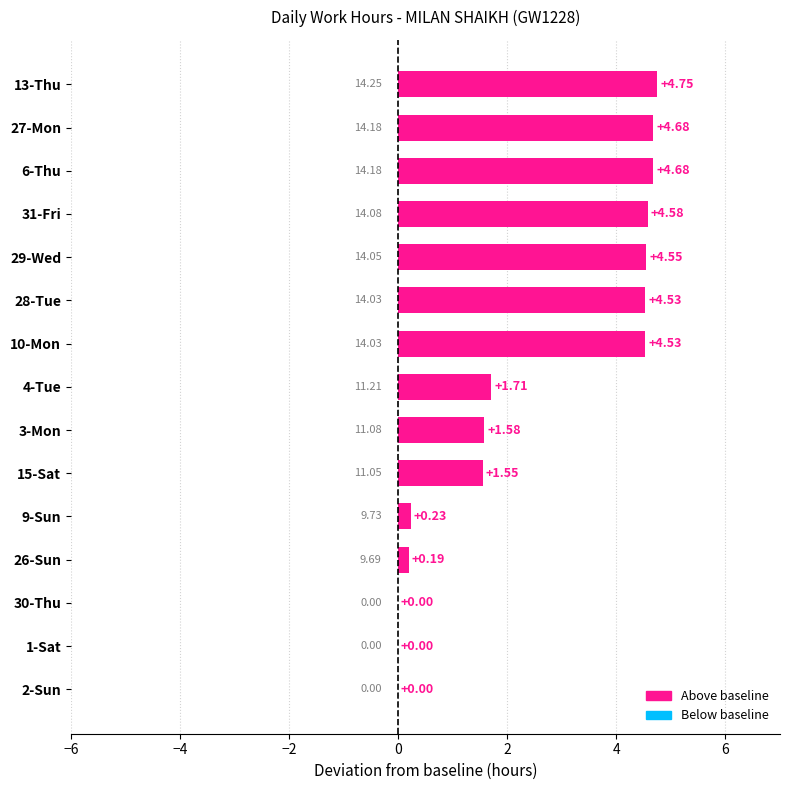

What is the change in value from 3-Mon to 4-Tue?

+0.1